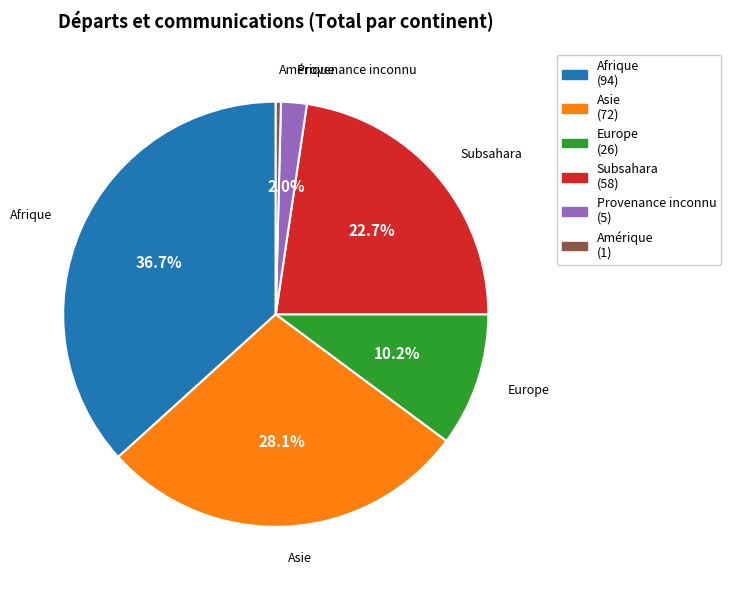

What percentage is the Europe slice, to the nearest percent?

10%